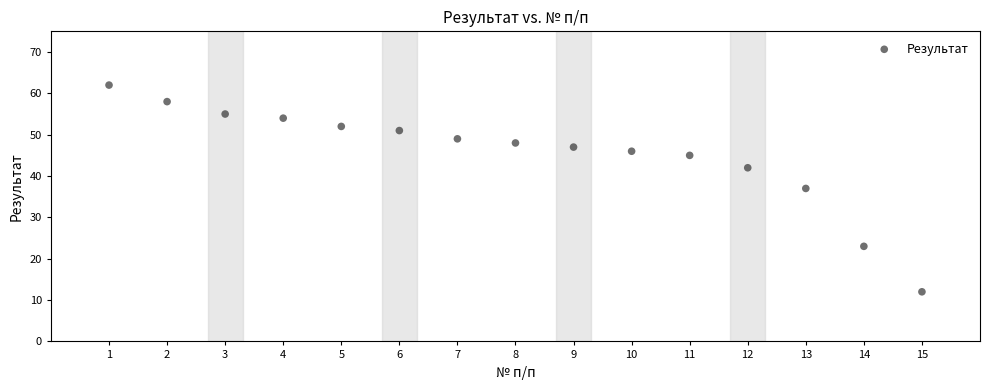

What is the range of X values (max minus min)?

14